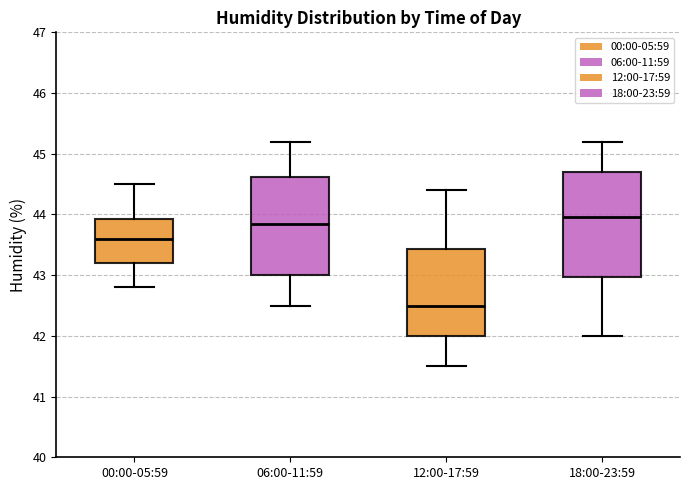

Where does the upper whisker of the box for 18:00-23:59 end on the y-axis? The values are not printed on the chart, so give them approximately, as read against the axis.

45.2